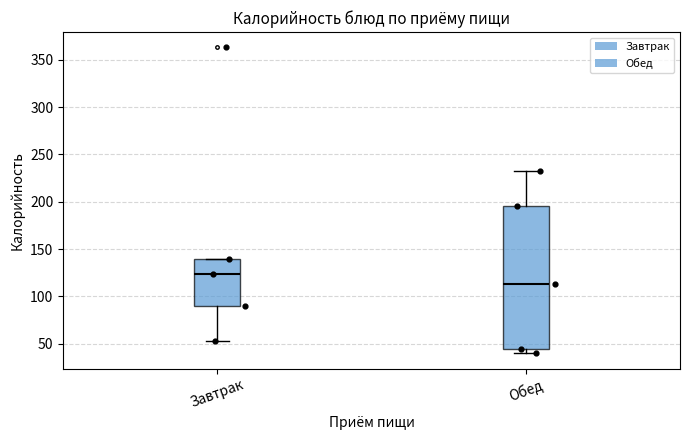

Comparing the boxes themselves (not the whiskers), which one is the tallest?

Обед